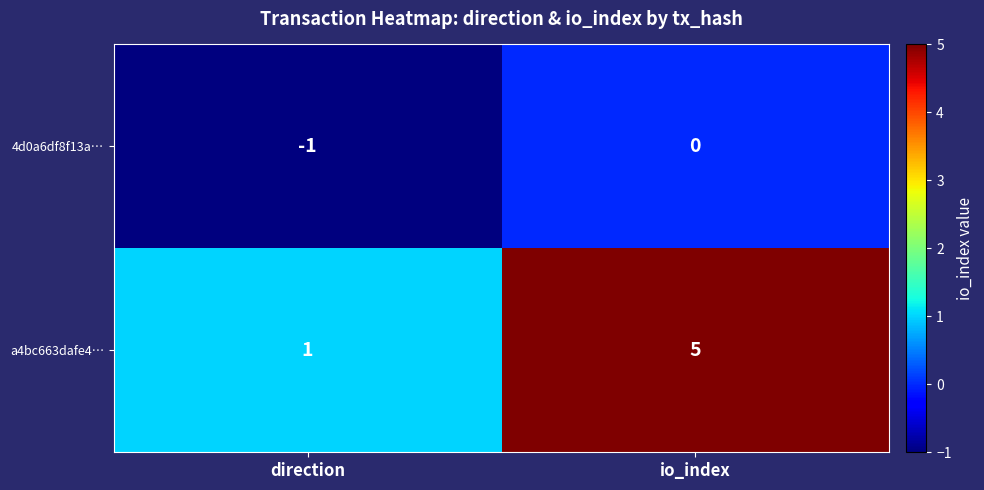

What is the minimum value shown in the chart?

-1